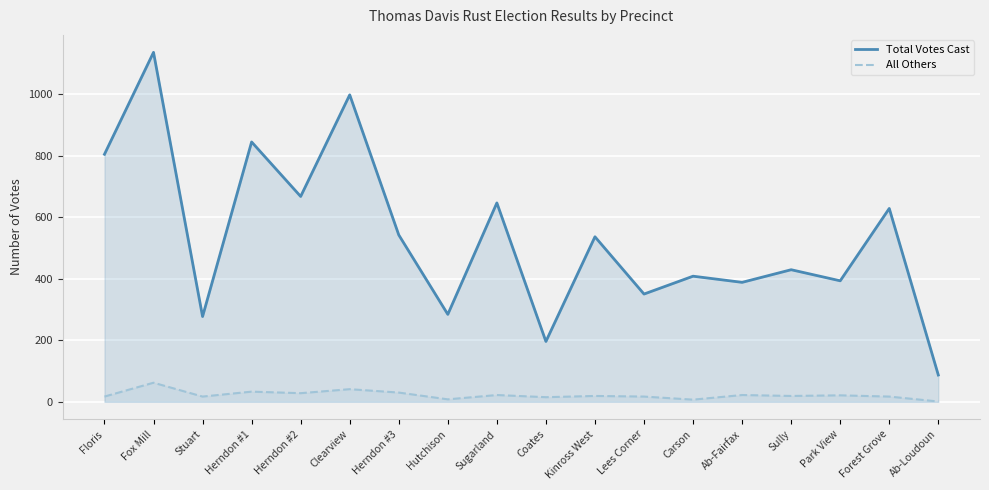

Which category has the lowest value in the Total Votes Cast series?

Ab-Loudoun